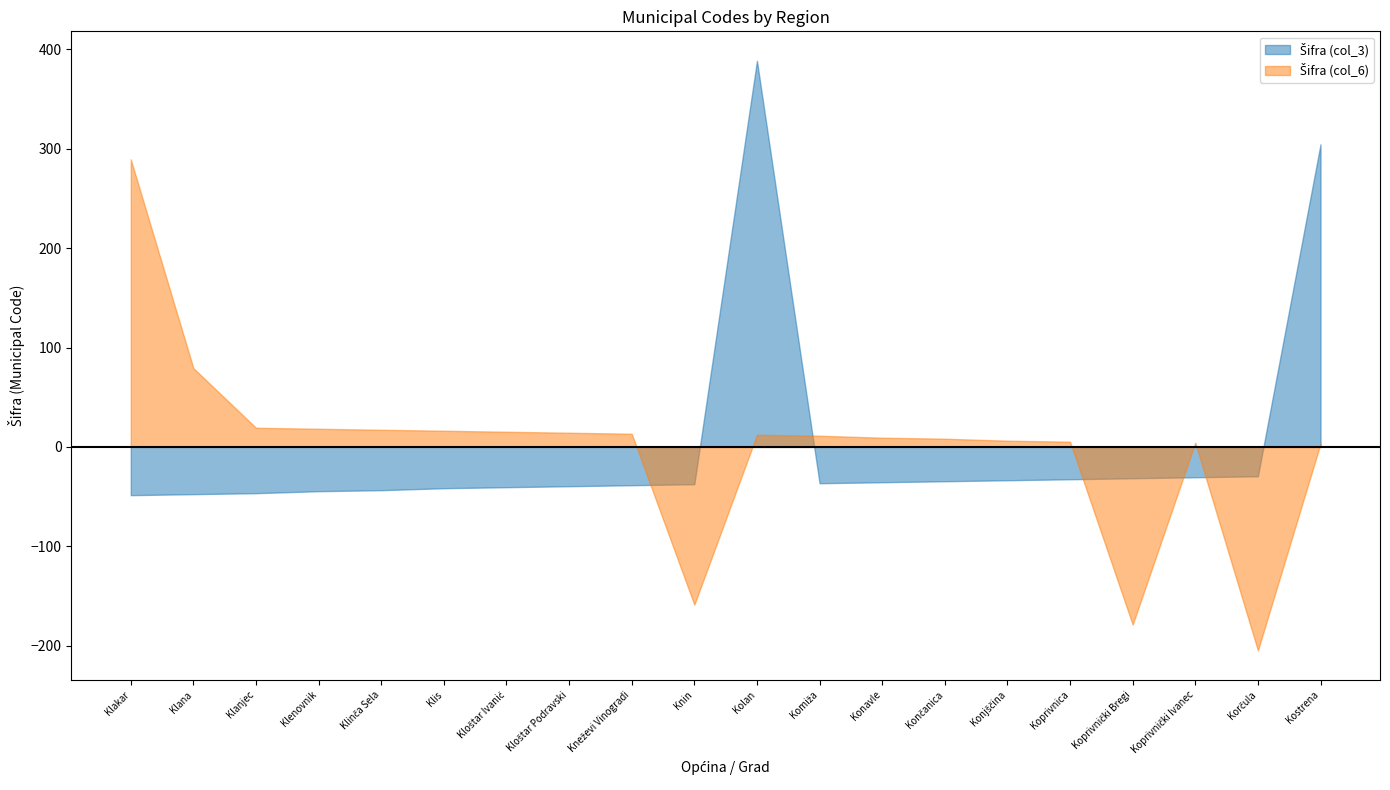

True or false: Šifra (col_3) has more than 2 points higher than both neighbors.

False